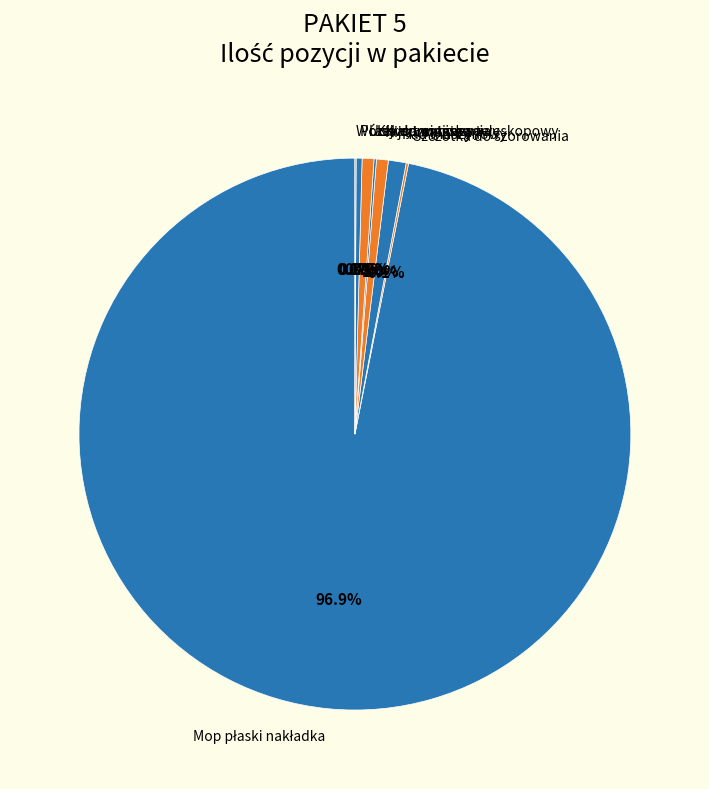

Is Kij aluminiowy the majority of the pie?

No